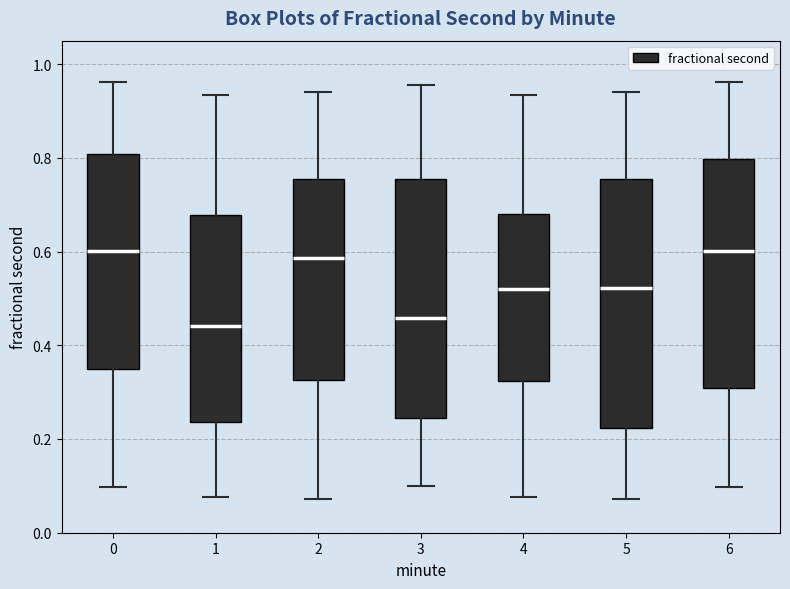

Where does the lower whisker of the box at x = 5 end on the y-axis? The values are not printed on the chart, so give them approximately, as read against the axis.

0.08